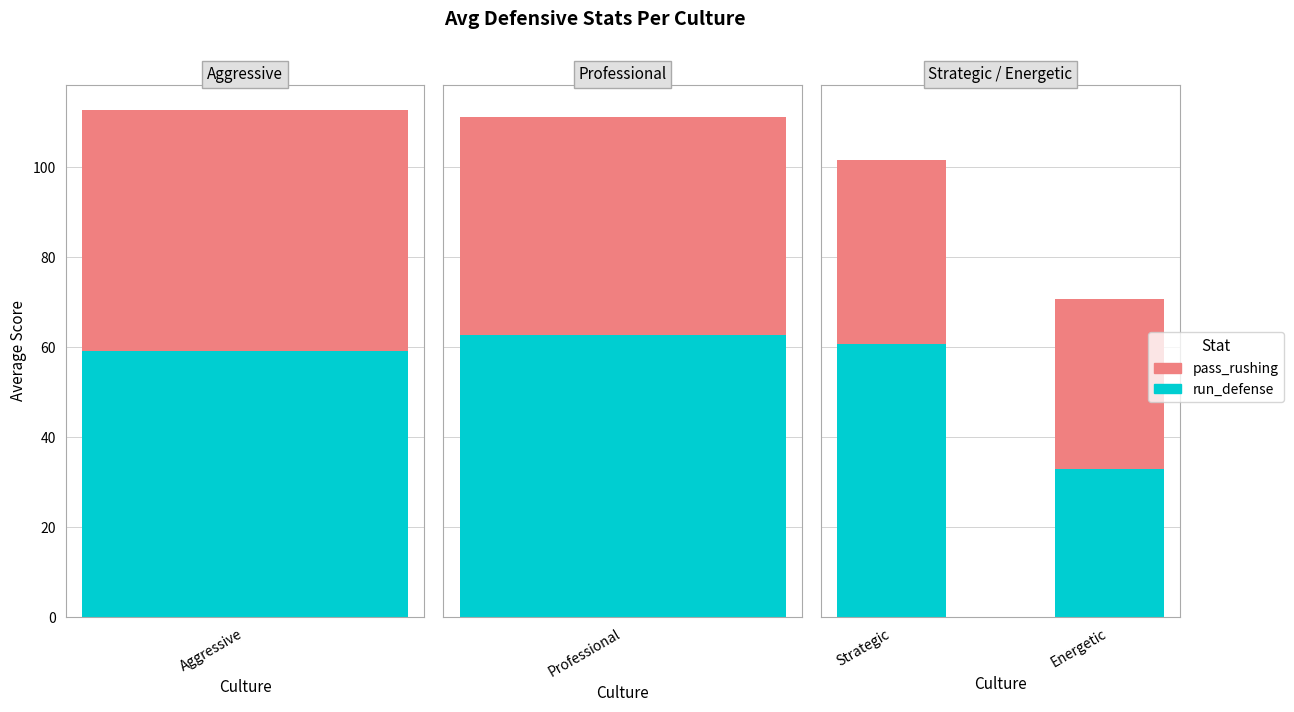

True or false: run_defense has a value of 123.1 at Aggressive.

False